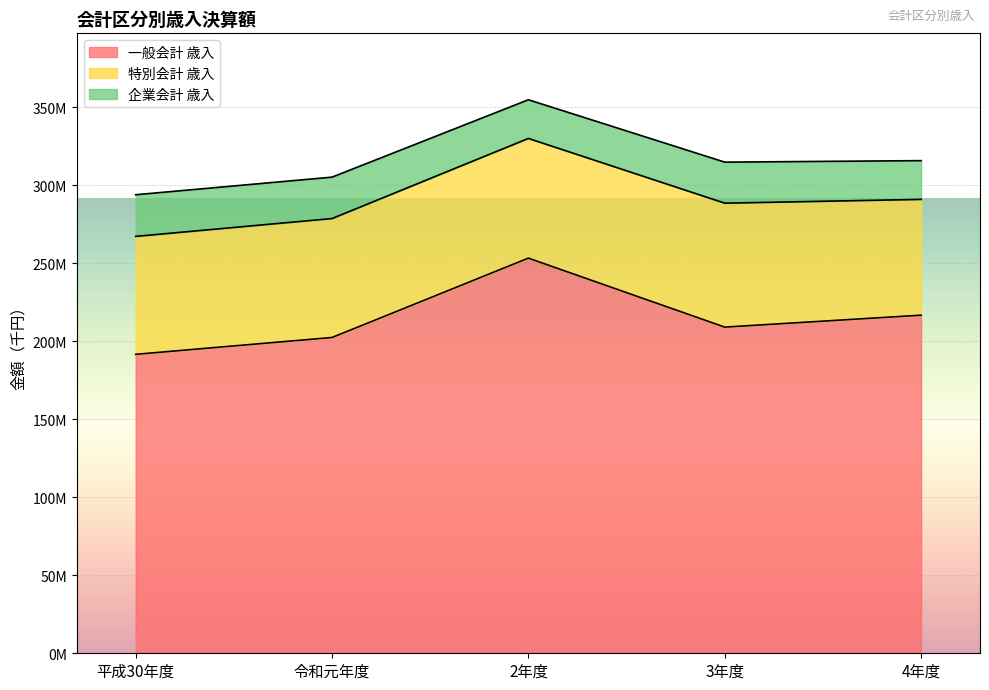

What is the sum of the 企業会計 歳入 values at 平成30年度 and 2年度?

51476684